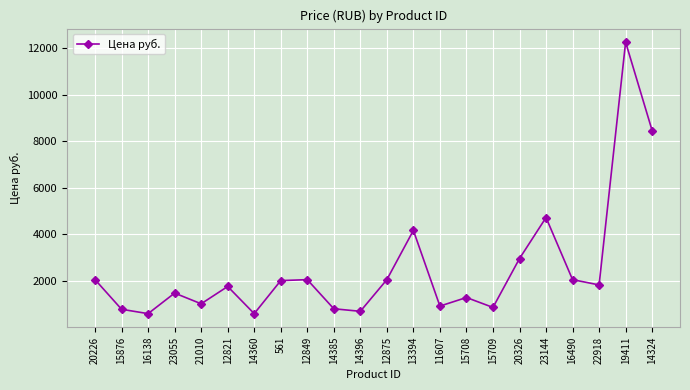

How many data points does each series have?

22